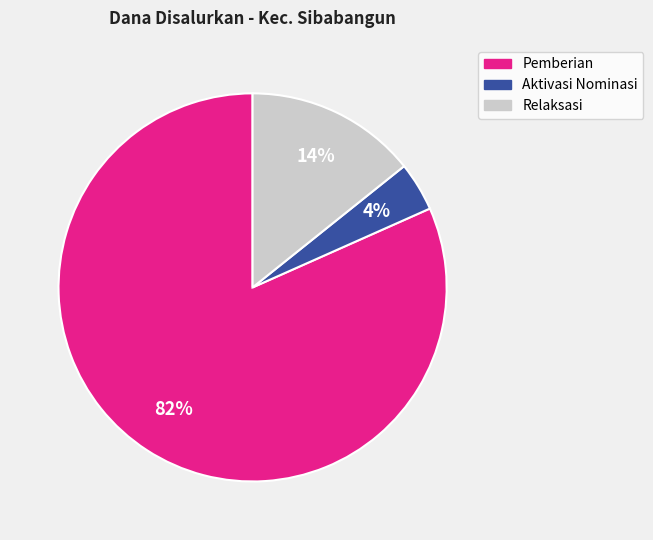

Which slice is the smallest?

Aktivasi Nominasi